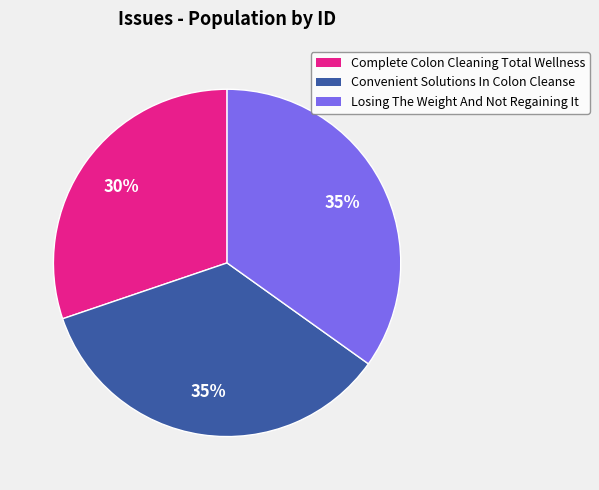

Does Losing The Weight And Not Regaining It account for over 50% of the chart?

No